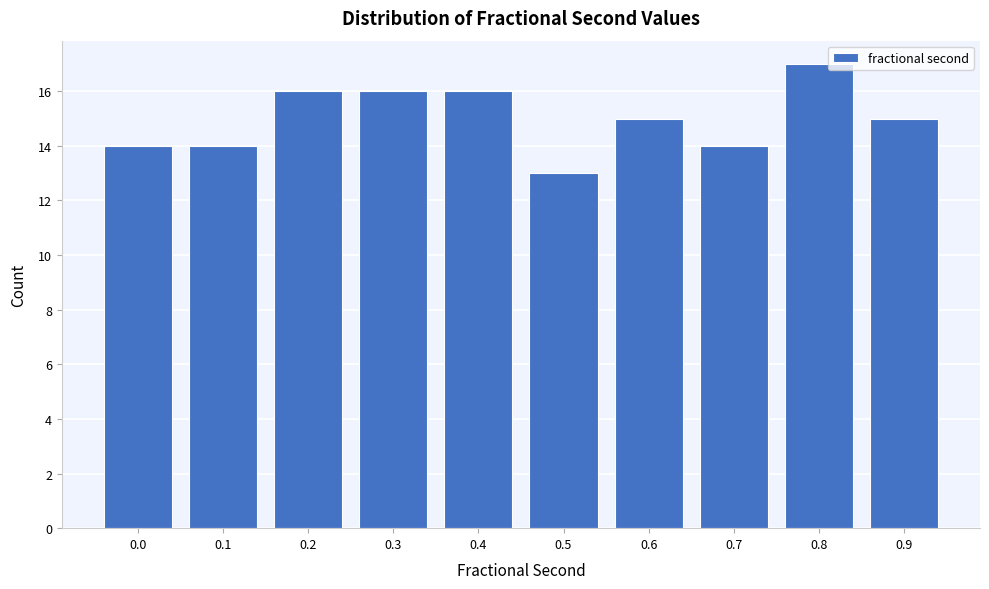

Reading left to right, what are all the values shown in this chart?

0.0=14	0.1=14	0.2=16	0.3=16	0.4=16	0.5=13	0.6=15	0.7=14	0.8=17	0.9=15